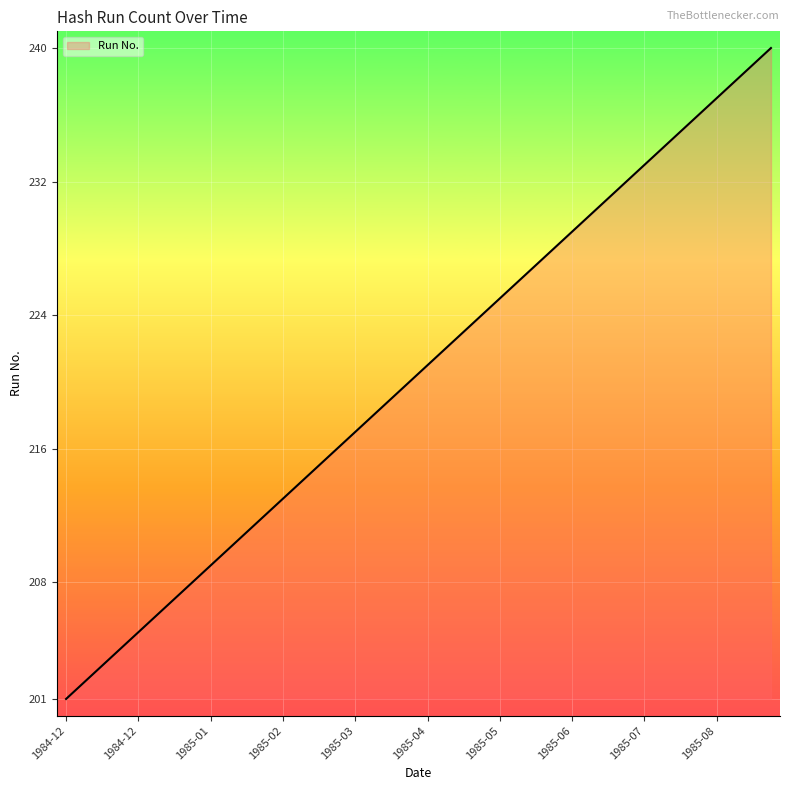

Does the chart display data point markers on the line(s)?

No